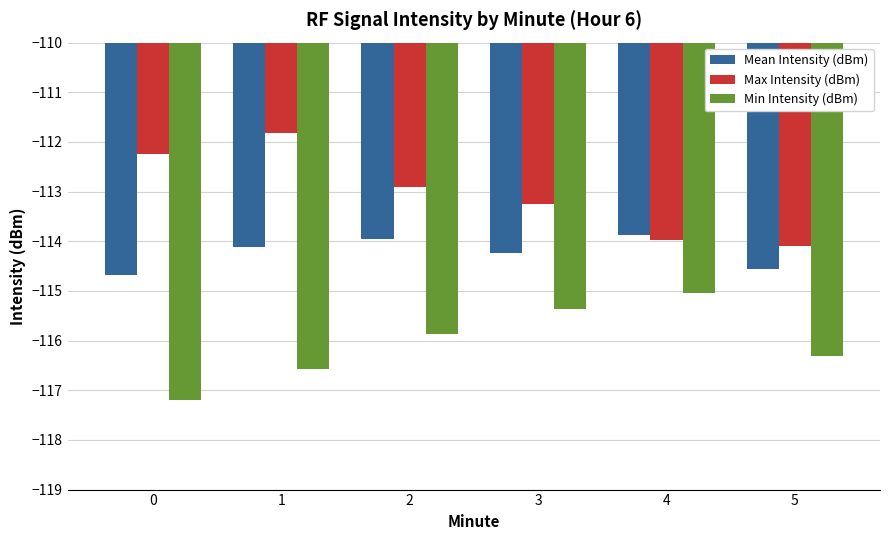

How many bars are there in total?

18